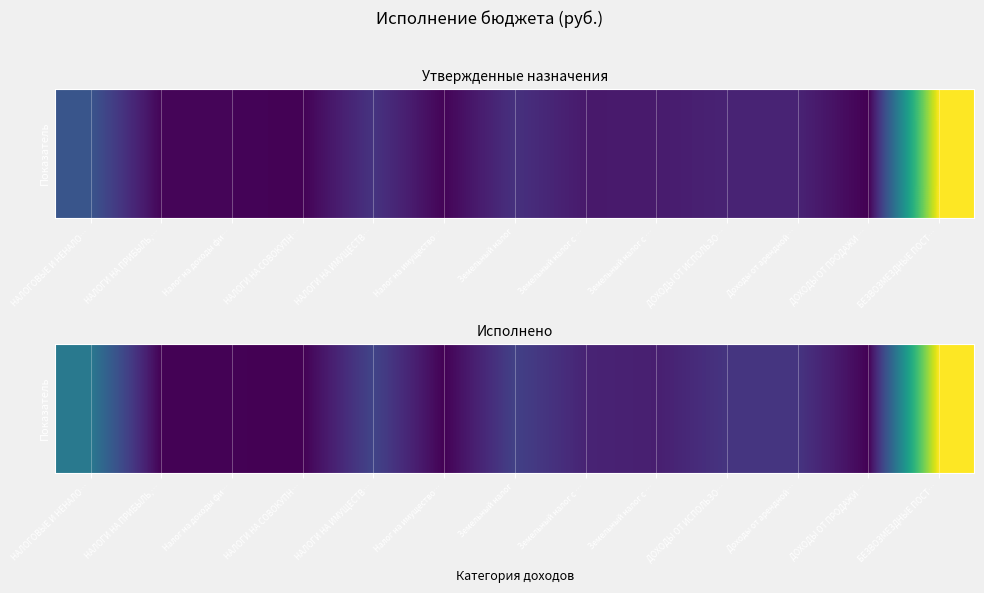

List the labels in order of value, largest first.

БЕЗВОЗМЕЗДНЫЕ ПОСТ…, НАЛОГОВЫЕ И НЕНАЛО…, НАЛОГИ НА ИМУЩЕСТВ…, Земельный налог, ДОХОДЫ ОТ ИСПОЛЬЗО…, Доходы от арендной…, Земельный налог с …, Земельный налог с …, ДОХОДЫ ОТ ПРОДАЖИ …, НАЛОГИ НА ПРИБЫЛЬ,…, Налог на доходы фи…, Налог на имущество…, НАЛОГИ НА СОВОКУПН…